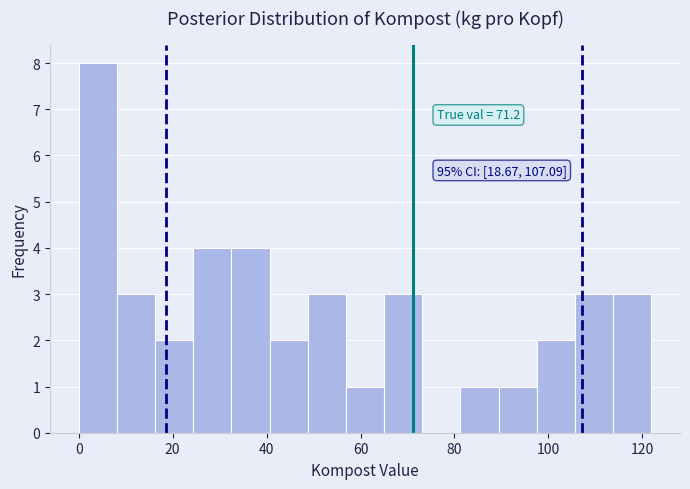

Over which range of the x-axis is the bar tallest?

0 to 8